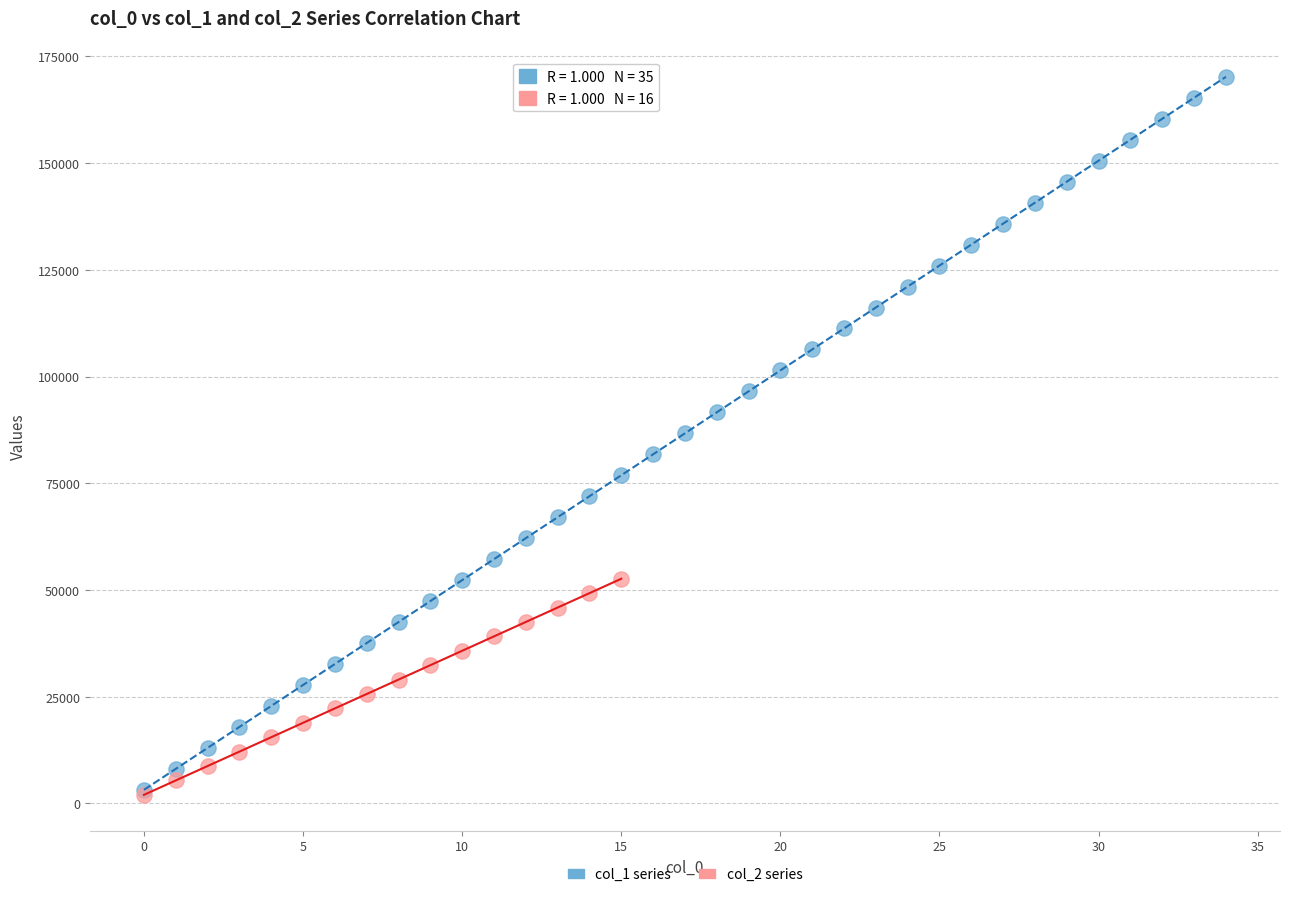

Which series reaches the maximum Y coordinate?

col_1 series